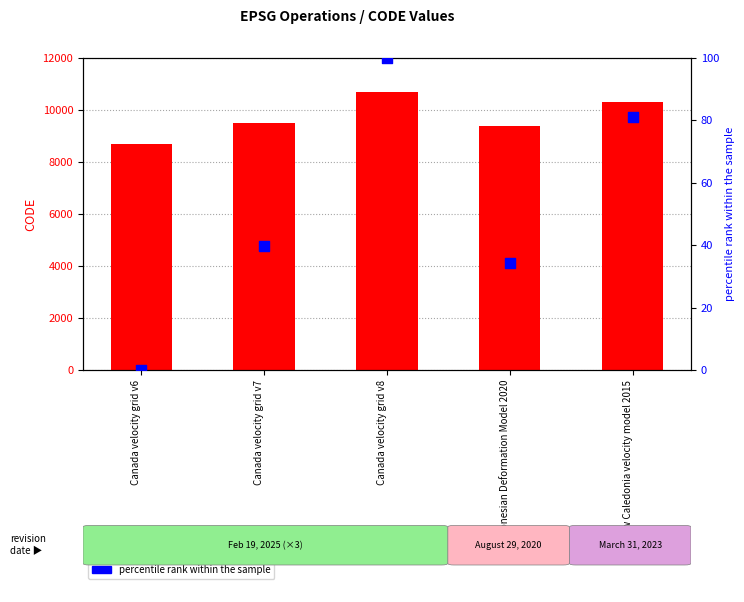

What are all the series names shown in the legend?

CODE, percentile rank within the sample